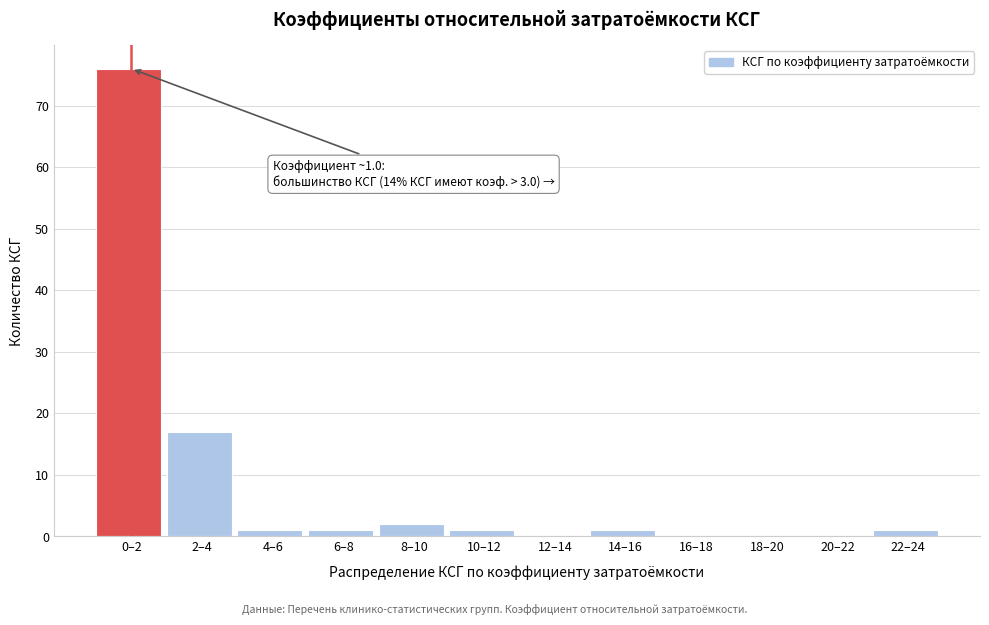

Reading left to right, transcribe all the data shown in this chart.

0–2=76	2–4=17	4–6=1	6–8=1	8–10=2	10–12=1	12–14=0	14–16=1	16–18=0	18–20=0	20–22=0	22–24=1